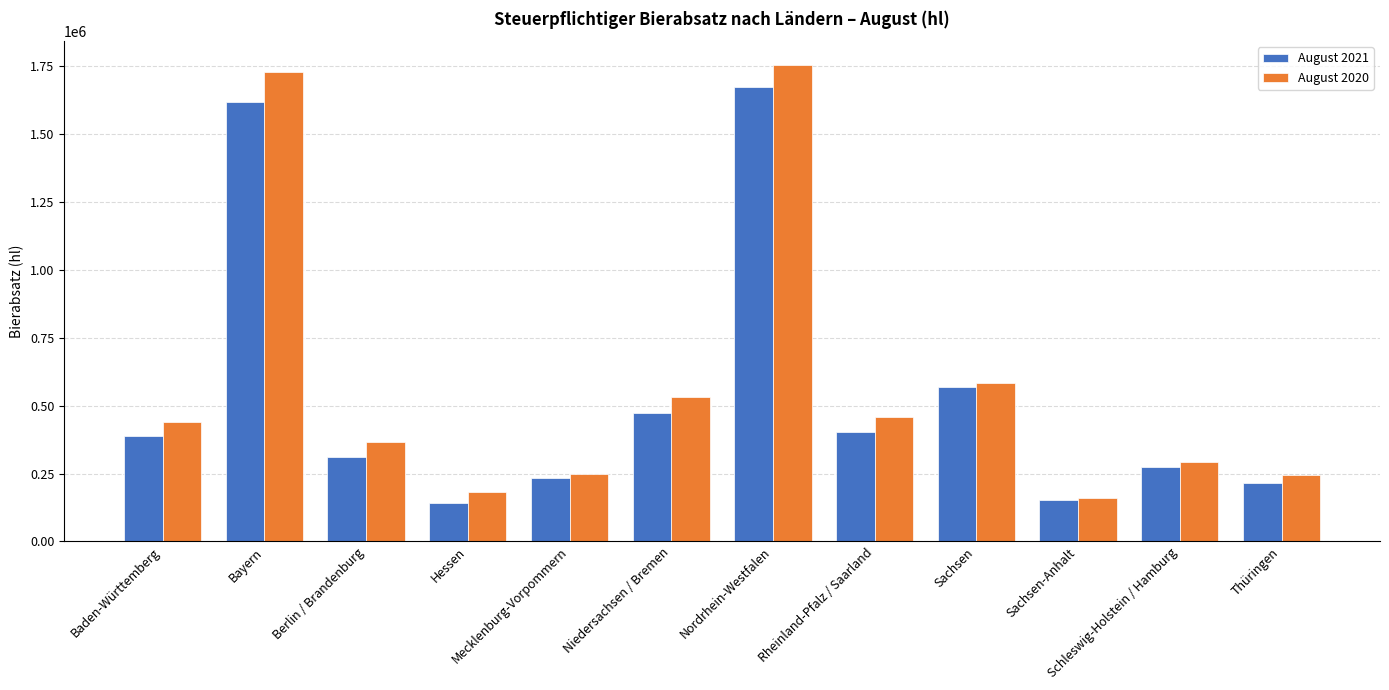

Which series has the largest range (max minus min)?

August 2020